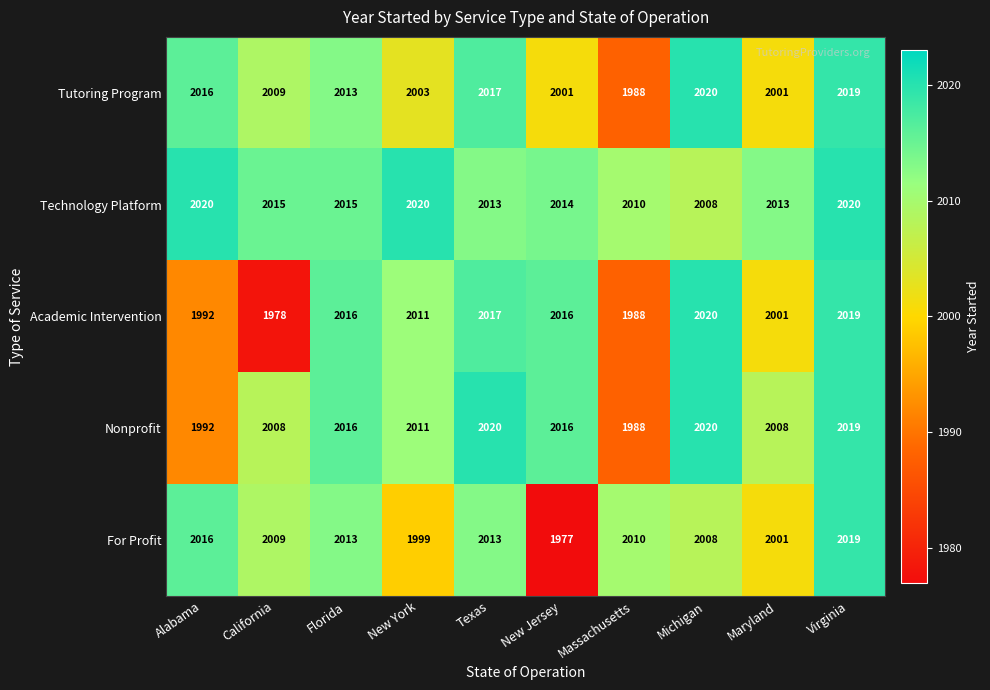

What value does the Tutoring Program series have at Virginia?

2019